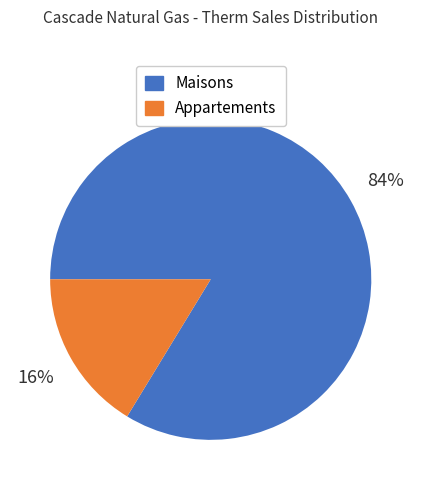

To the nearest percent, what is the average slice percentage?

50%